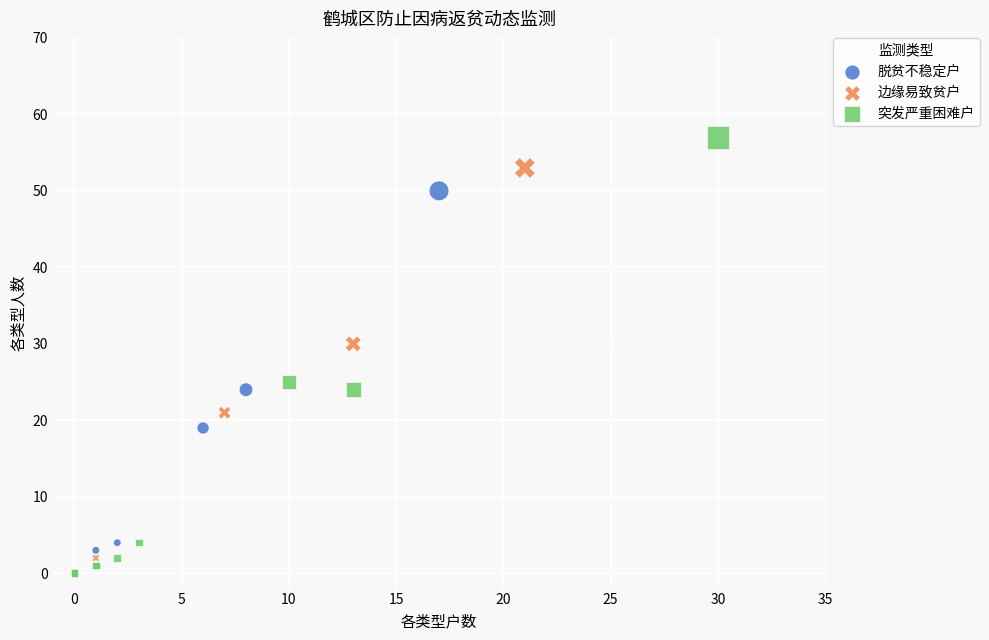

Which series has the largest Y range (max minus min)?

突发严重困难户